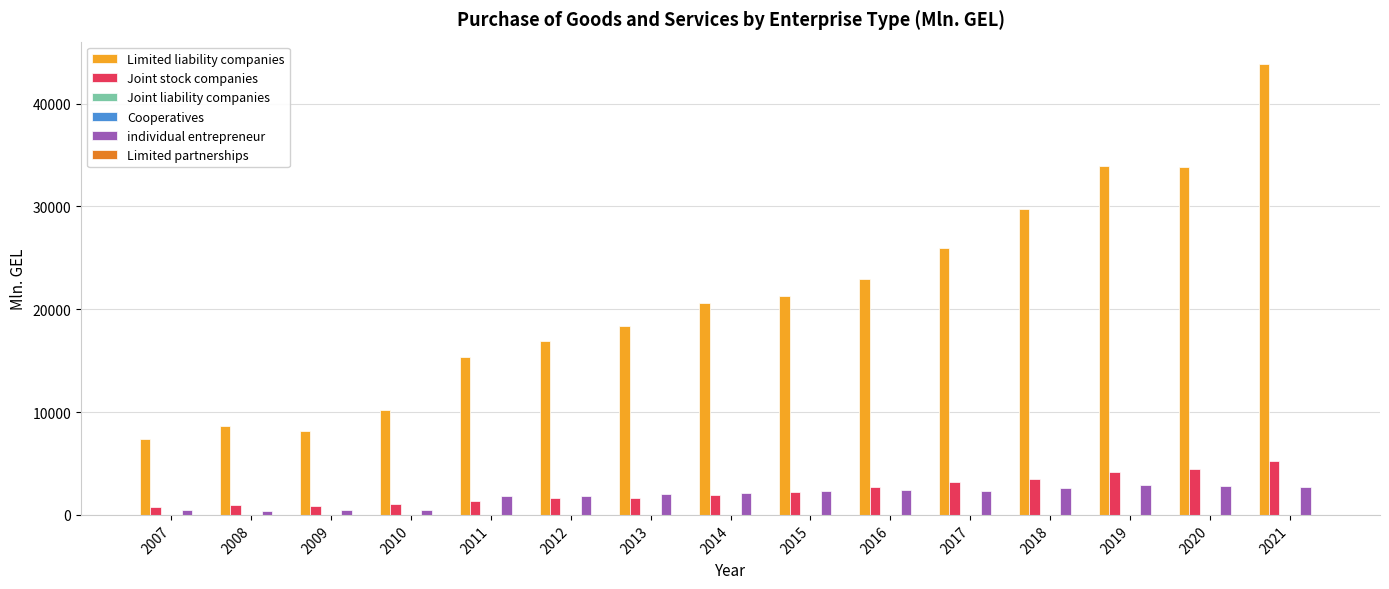

What is the maximum value shown in the chart?

43839.3